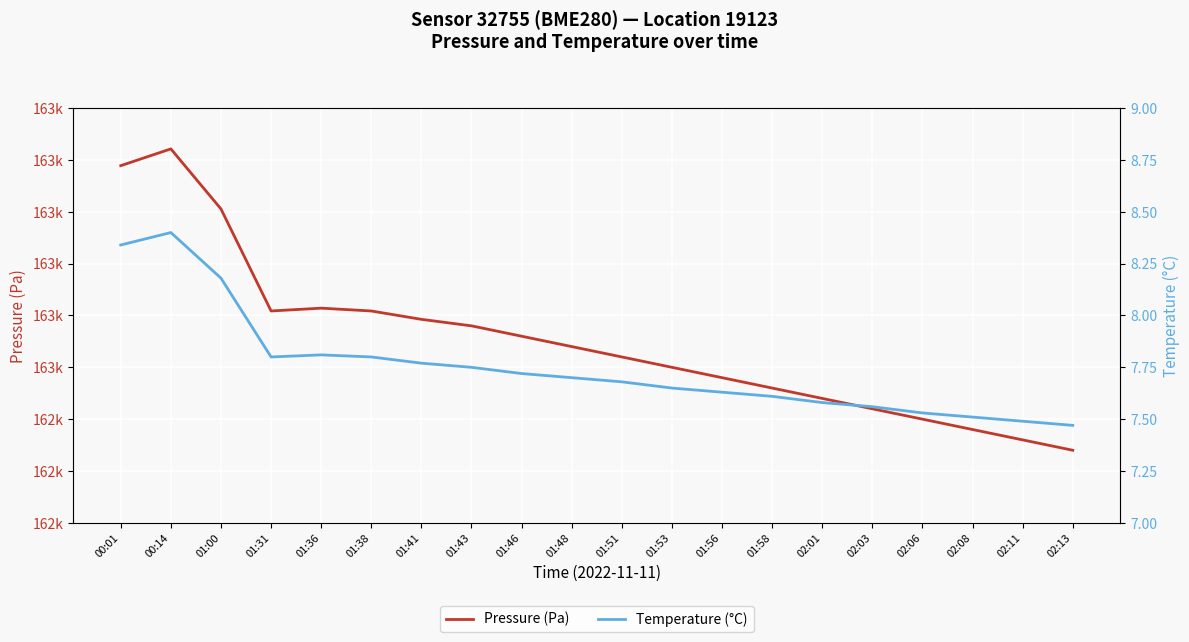

What is the value of the Temperature (°C) point at the 12th from the left?

7.7